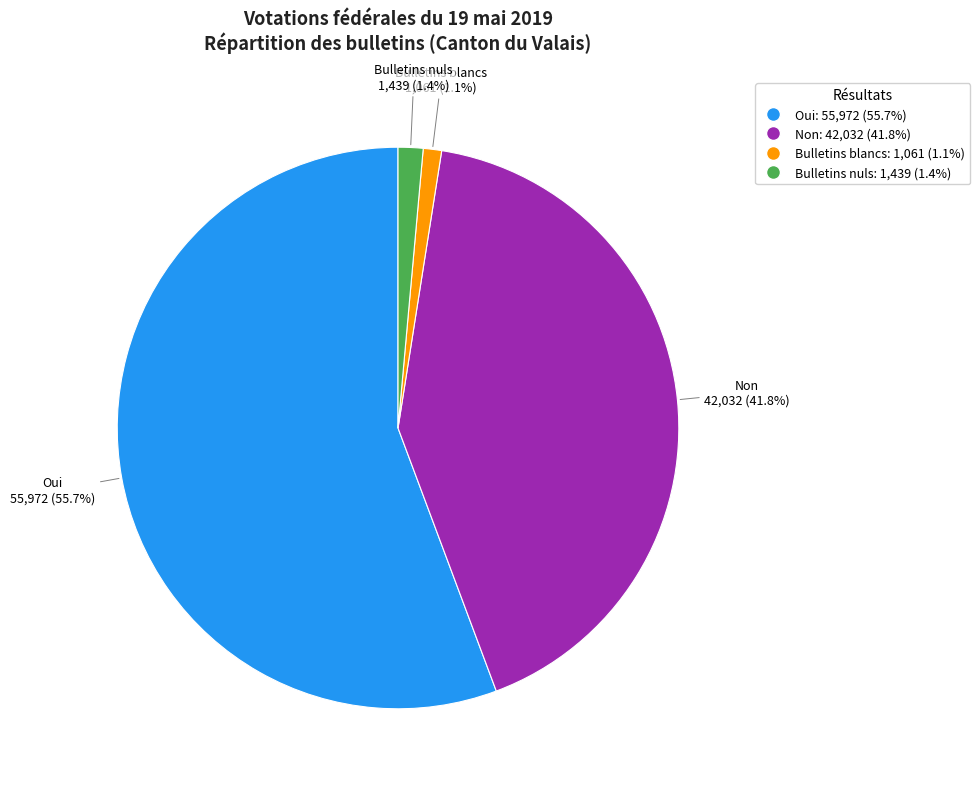

To the nearest percent, what is the difference between the Oui and Non slice percentages?

14%